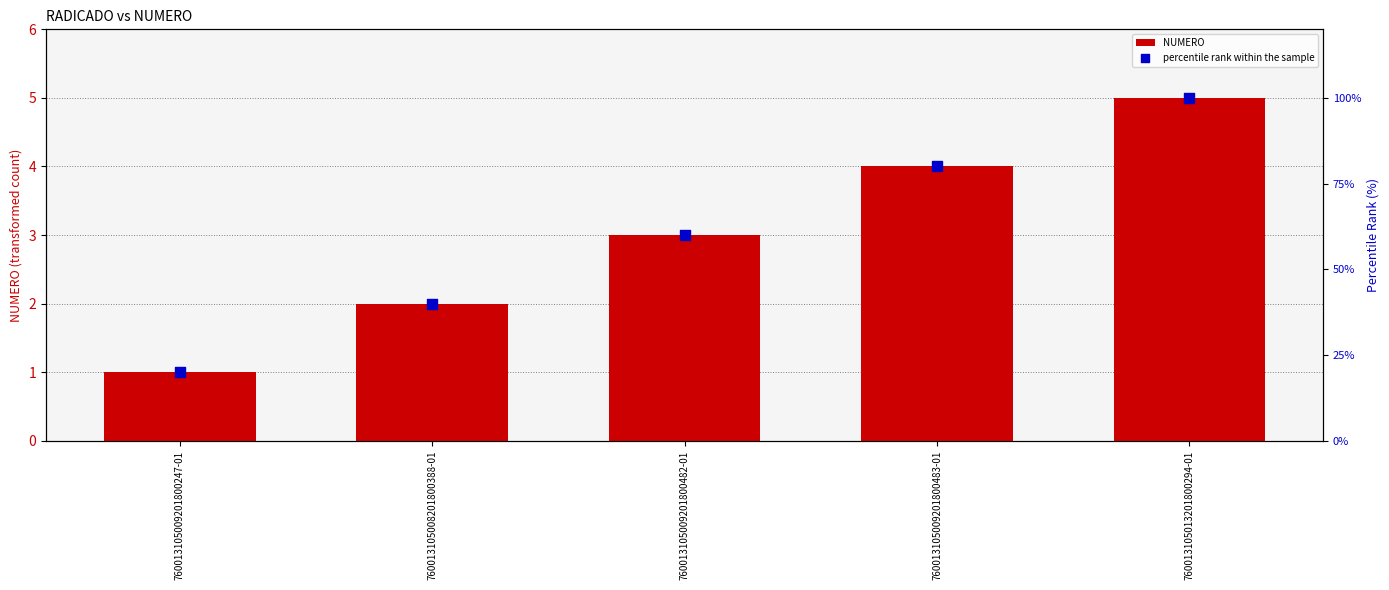

At how many categories does at least one series exceed 18?

5